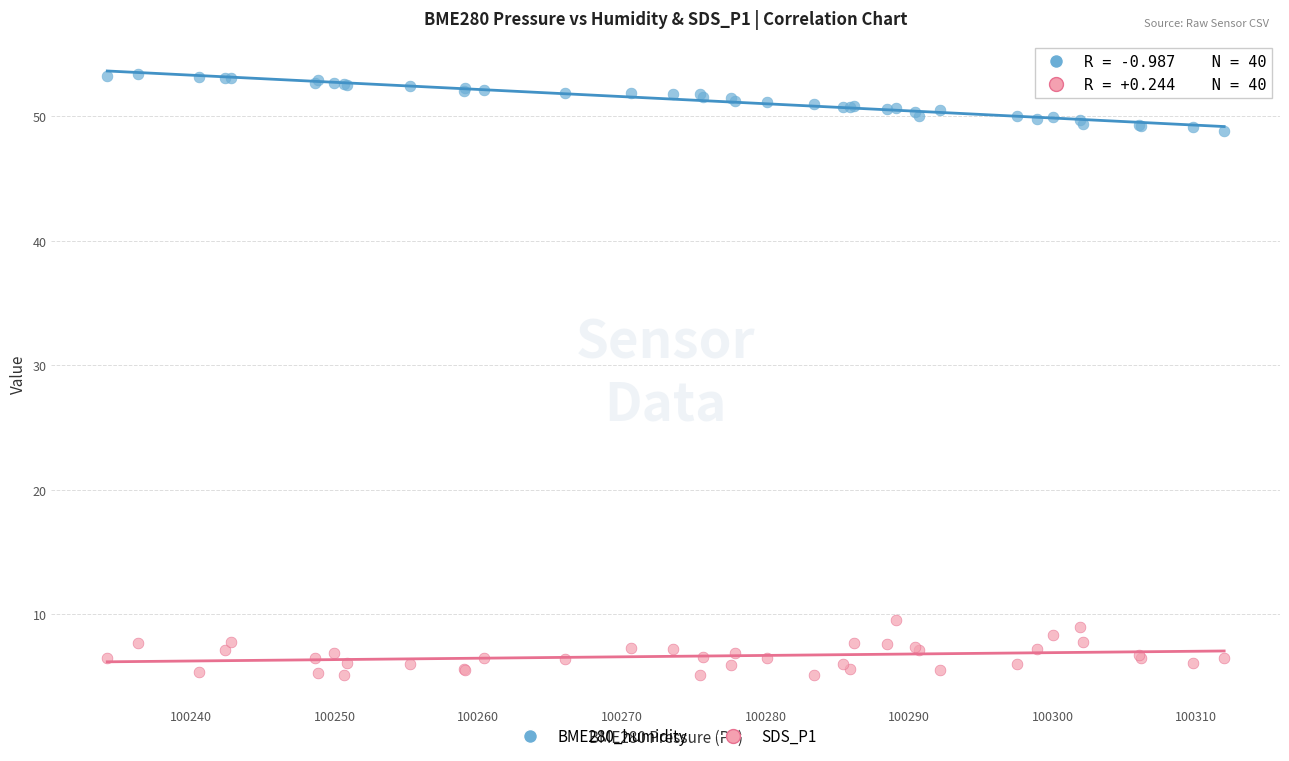

What is the X range (max minus min) for the scatter plot?

77.8